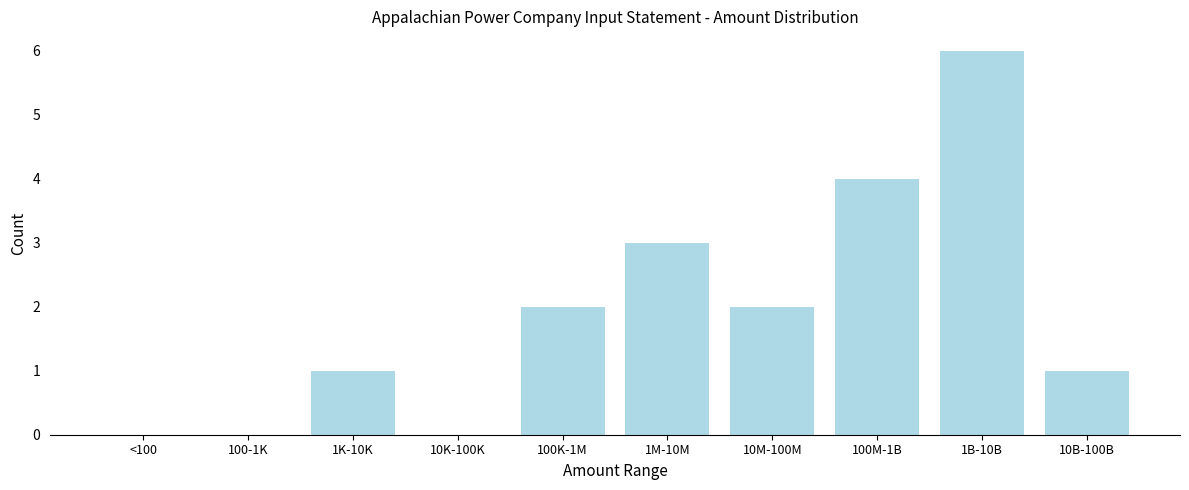

Reading left to right, what are all the values shown in this chart?

<100=0	100-1K=0	1K-10K=1	10K-100K=0	100K-1M=2	1M-10M=3	10M-100M=2	100M-1B=4	1B-10B=6	10B-100B=1